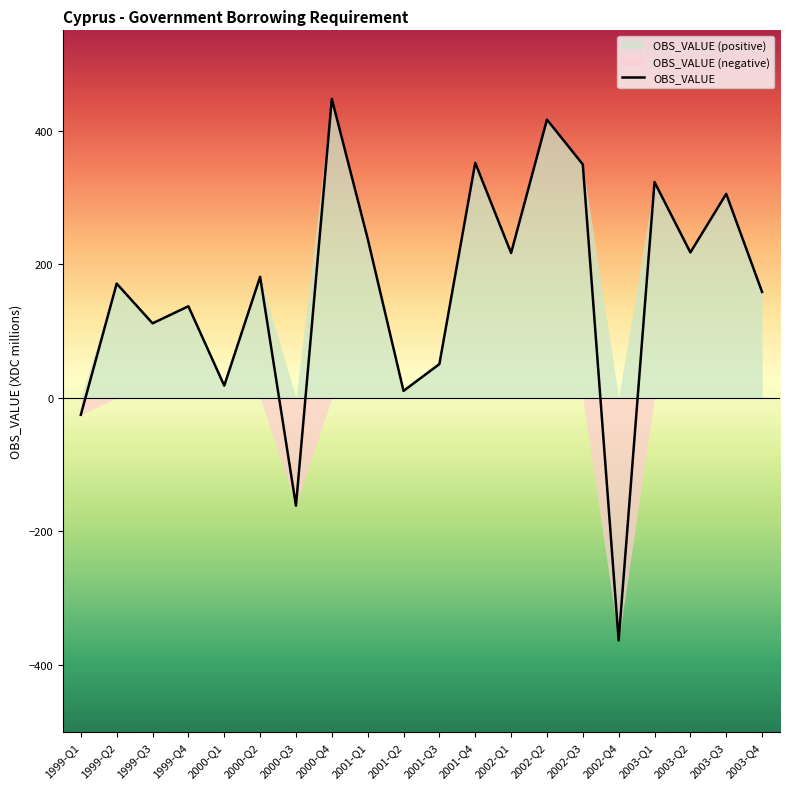

What is the label of the 1st point from the left?

1999-Q1